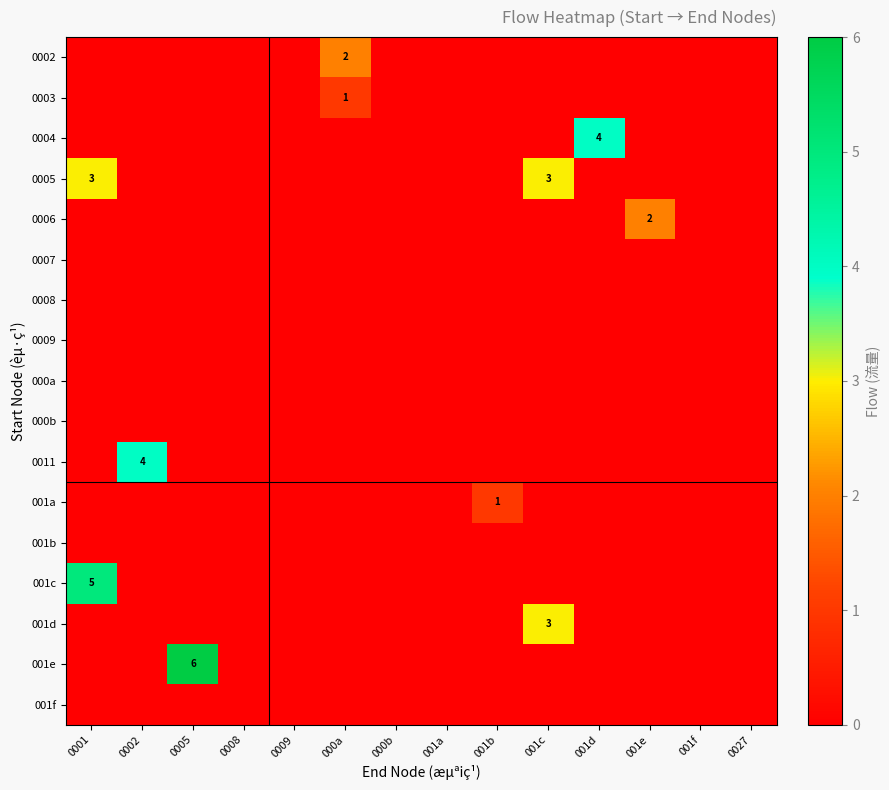

What is the total value across all series at 0002?

4